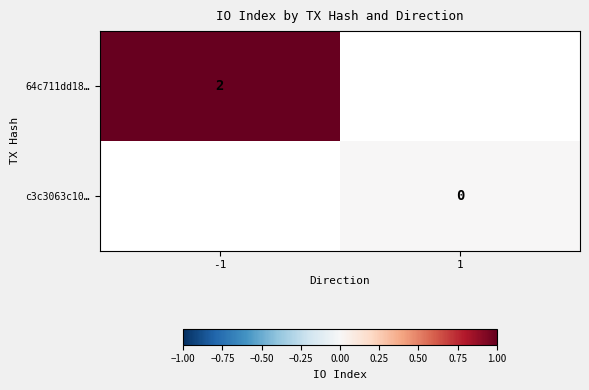

Is the value of 64c711dd18… at -1 greater than the value of c3c3063c10… at 1?

Yes